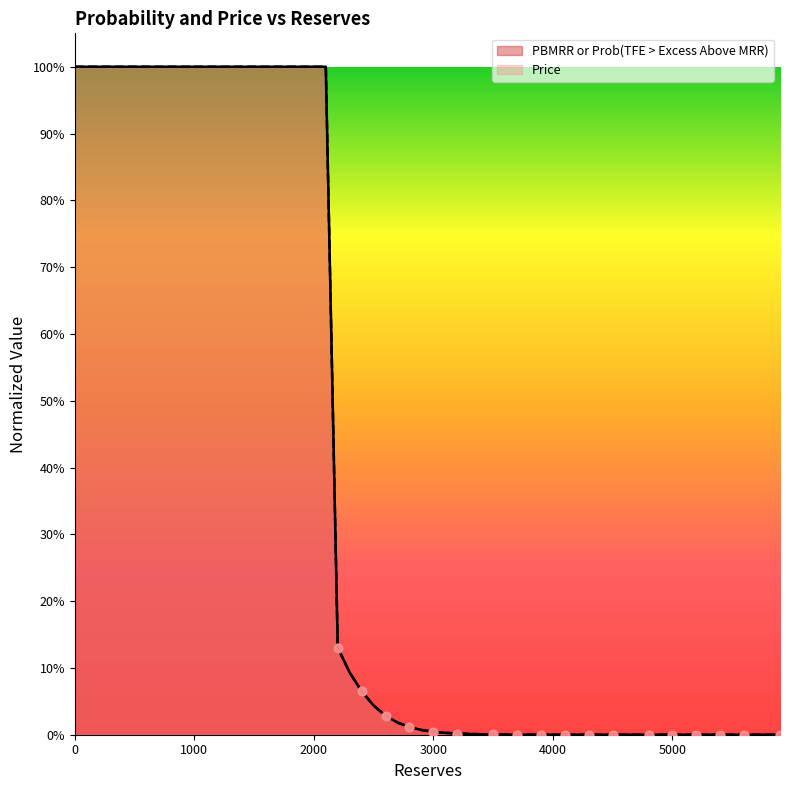

What is the total value across all series at 3000?

0.2